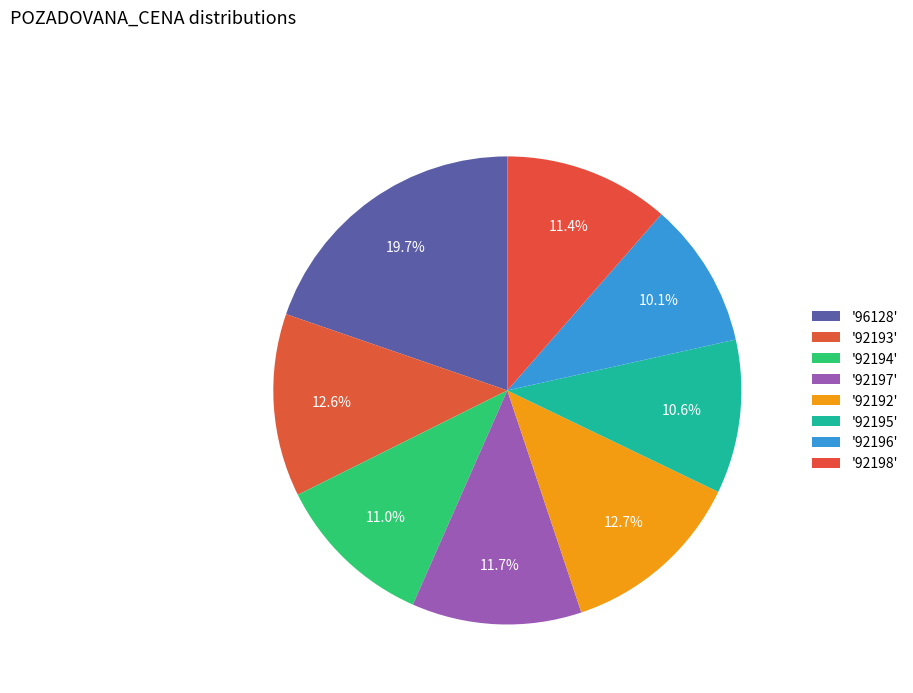

How many slices are in this pie chart?

8